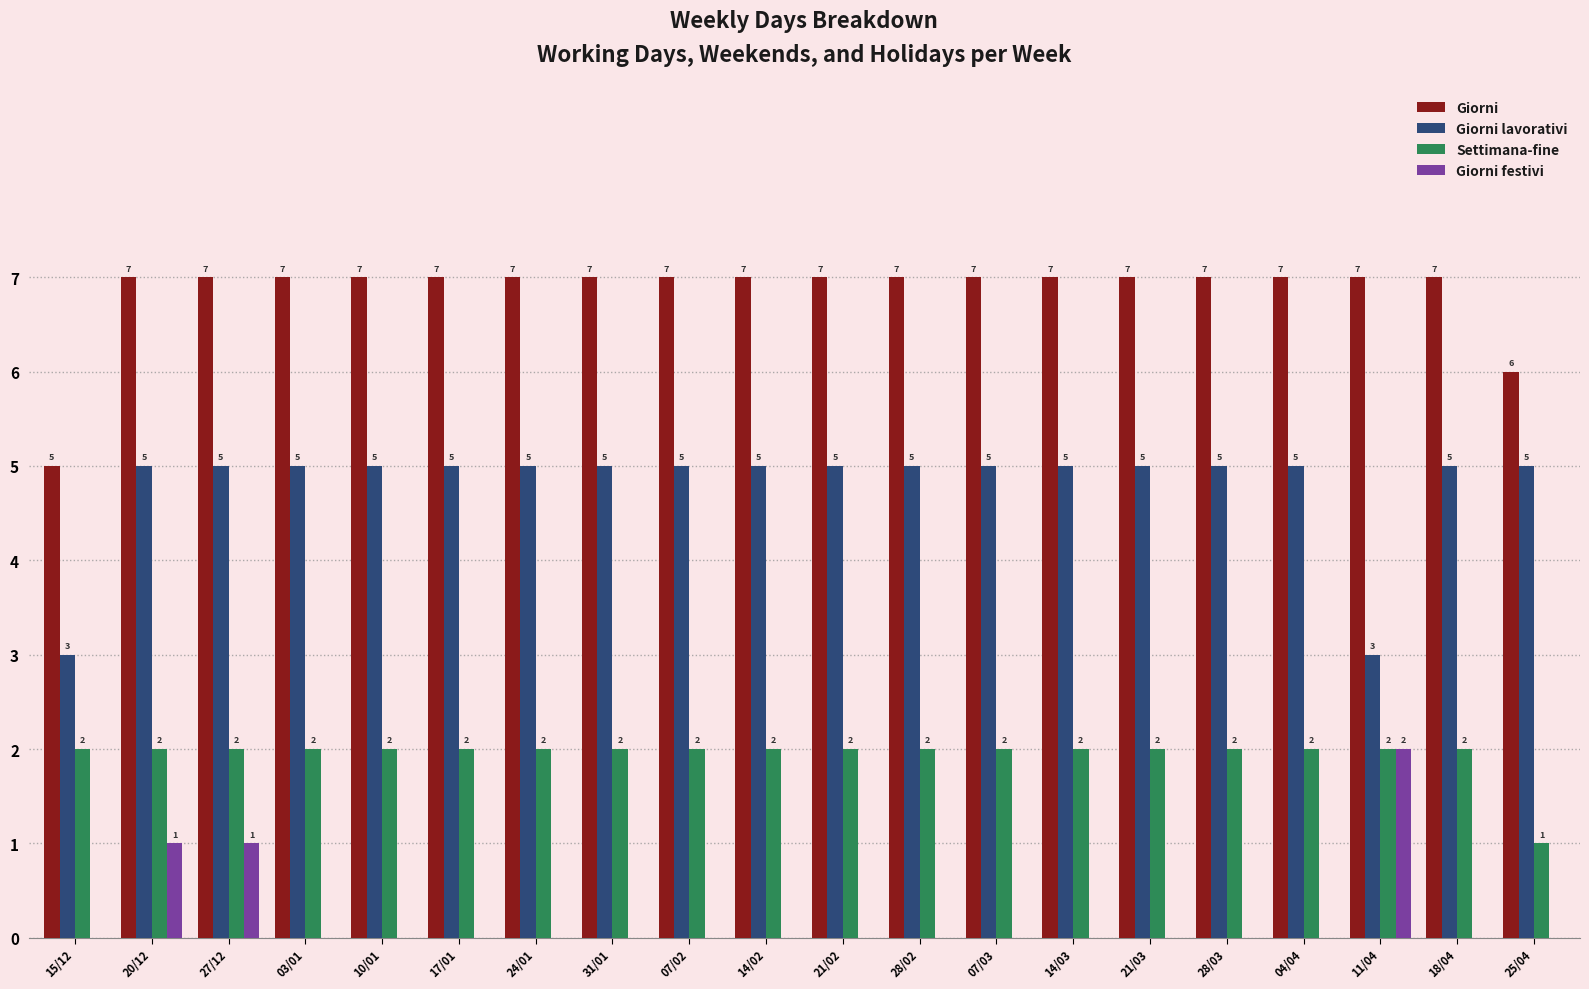

Is the value of Giorni at 21/03 greater than the value of Giorni lavorativi at 04/04?

Yes